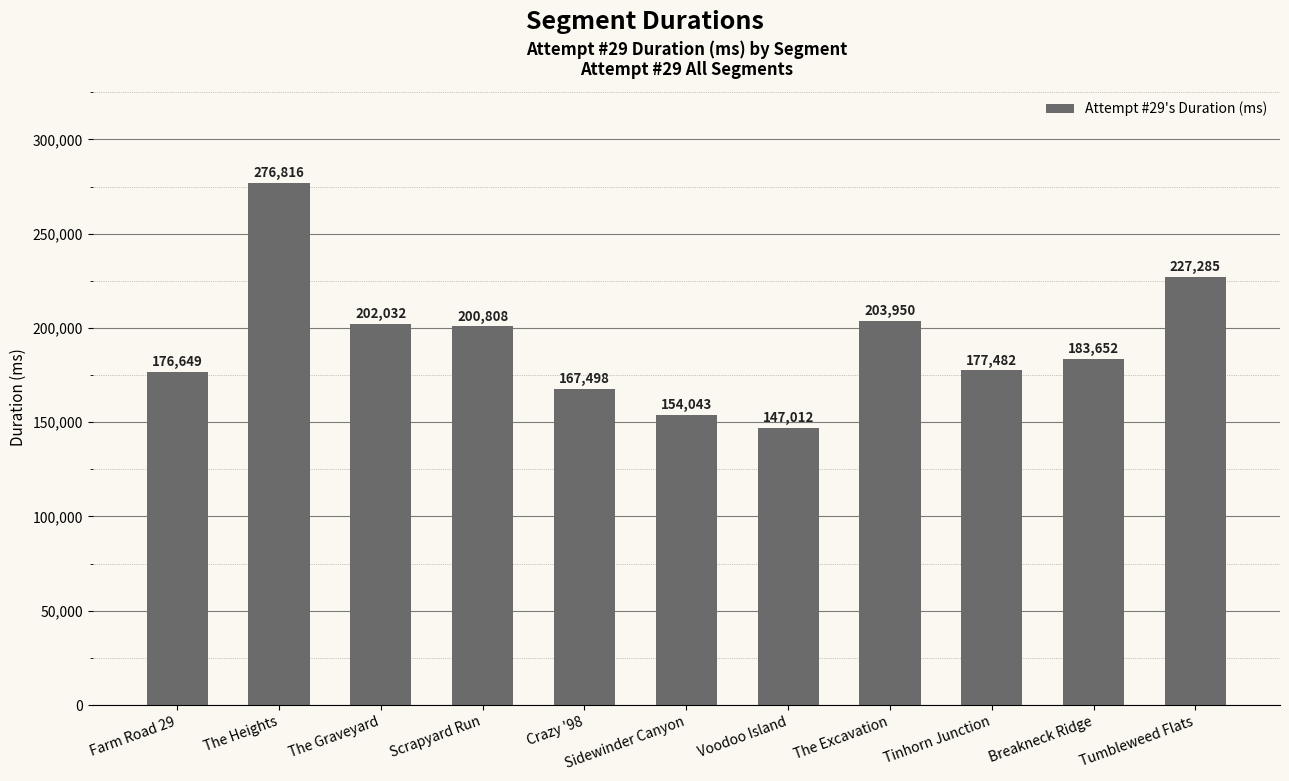

Is it true that the value at Crazy '98 is 167498?

True